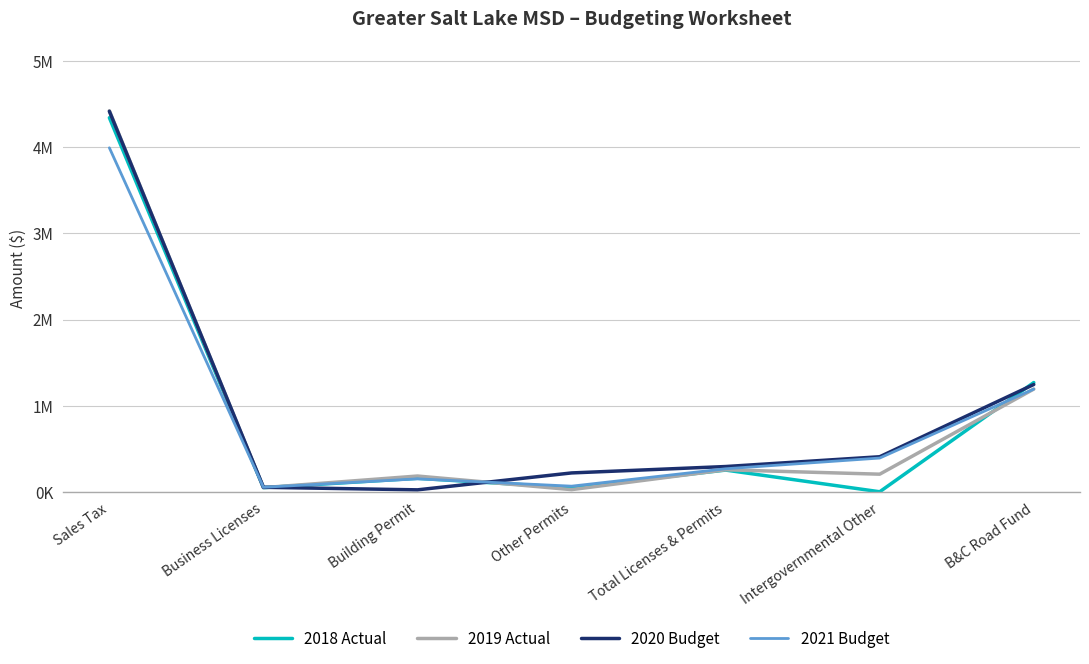

How many interior local valleys does the 2020 Budget series have?

1